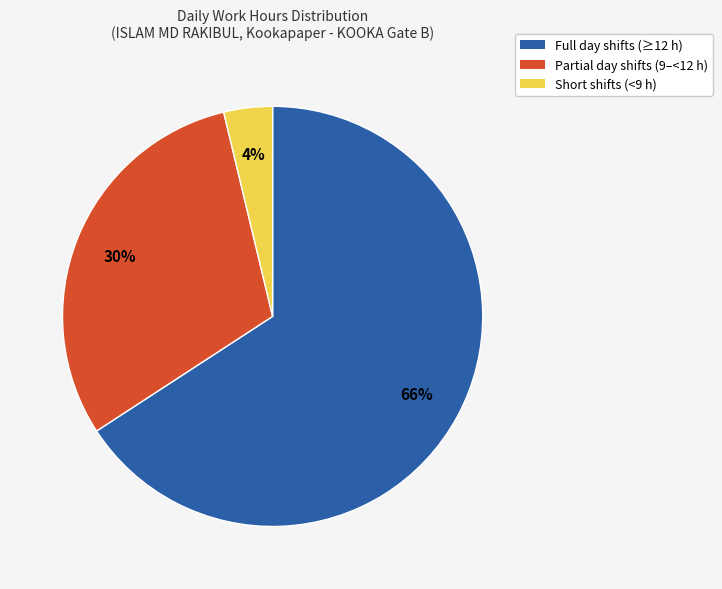

Is there any slice that represents more than half of the pie?

Yes